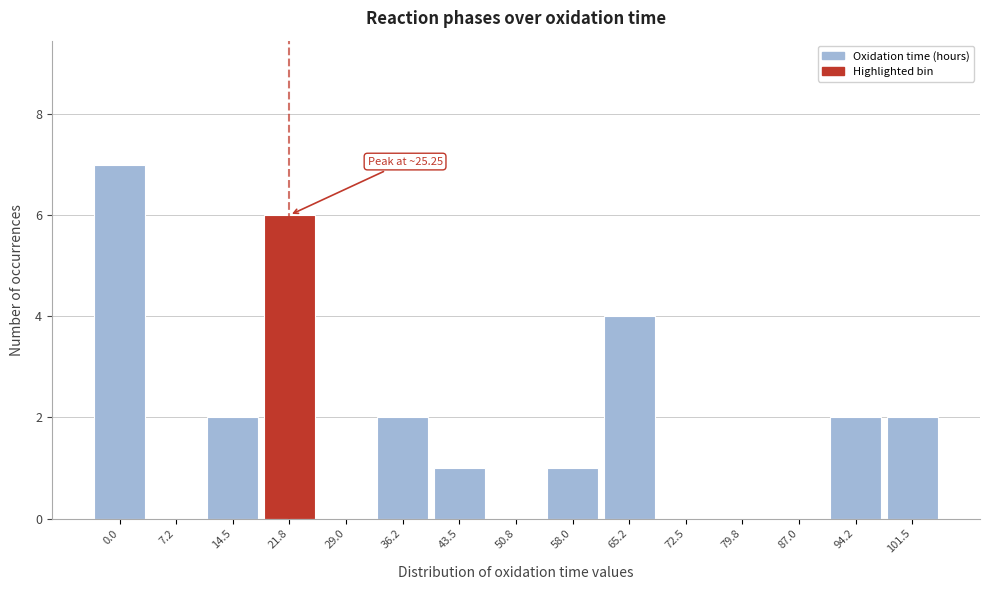

Reading right to left, transcribe all the data shown in this chart.

101.5=2	94.2=2	87.0=0	79.8=0	72.5=0	65.2=4	58.0=1	50.8=0	43.5=1	36.2=2	29.0=0	21.8=6	14.5=2	7.2=0	0.0=7